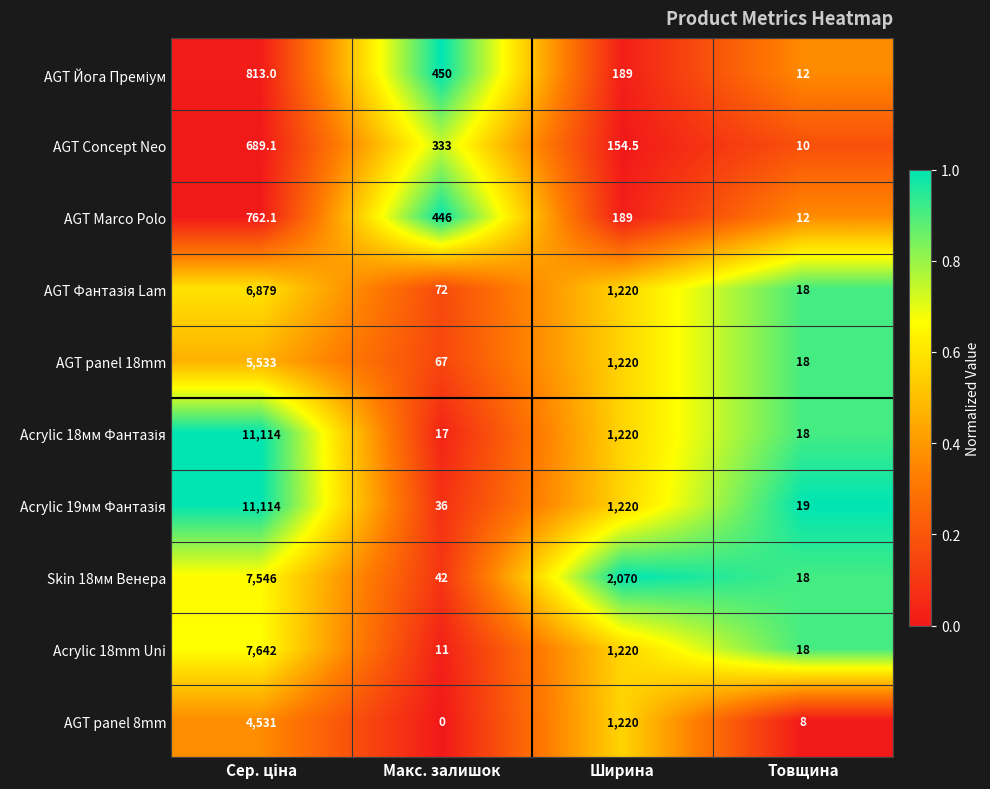

What is the maximum value shown in the chart?

11114.0